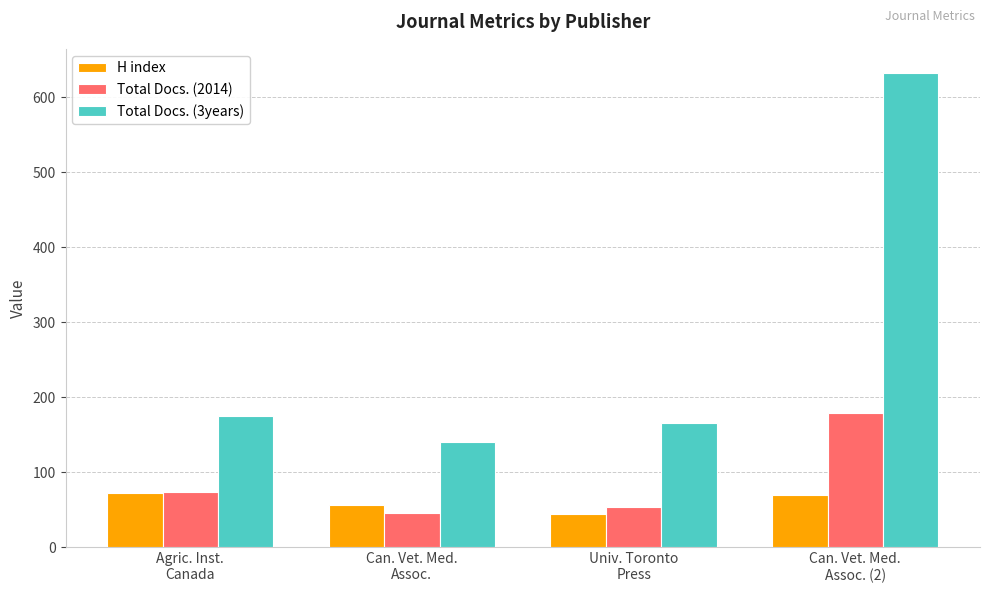

At which label does Total Docs. (3years) reach its minimum?

Can. Vet. Med.
Assoc.